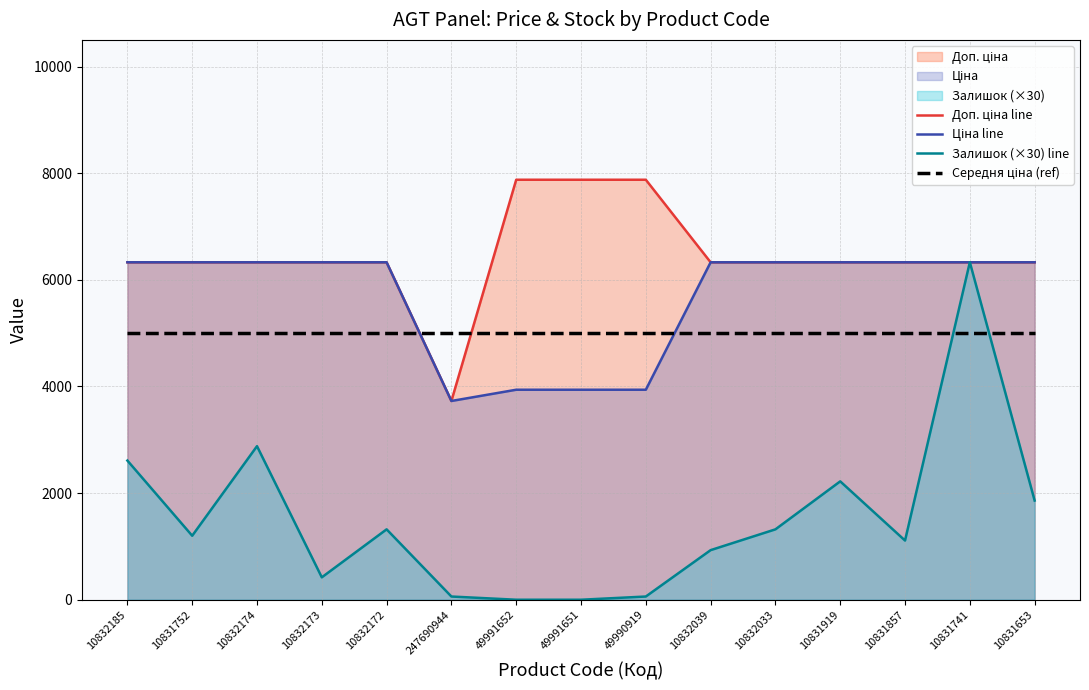

Is the value of Ціна line at 10832185 greater than the value of Середня ціна (ref) at 49990919?

Yes